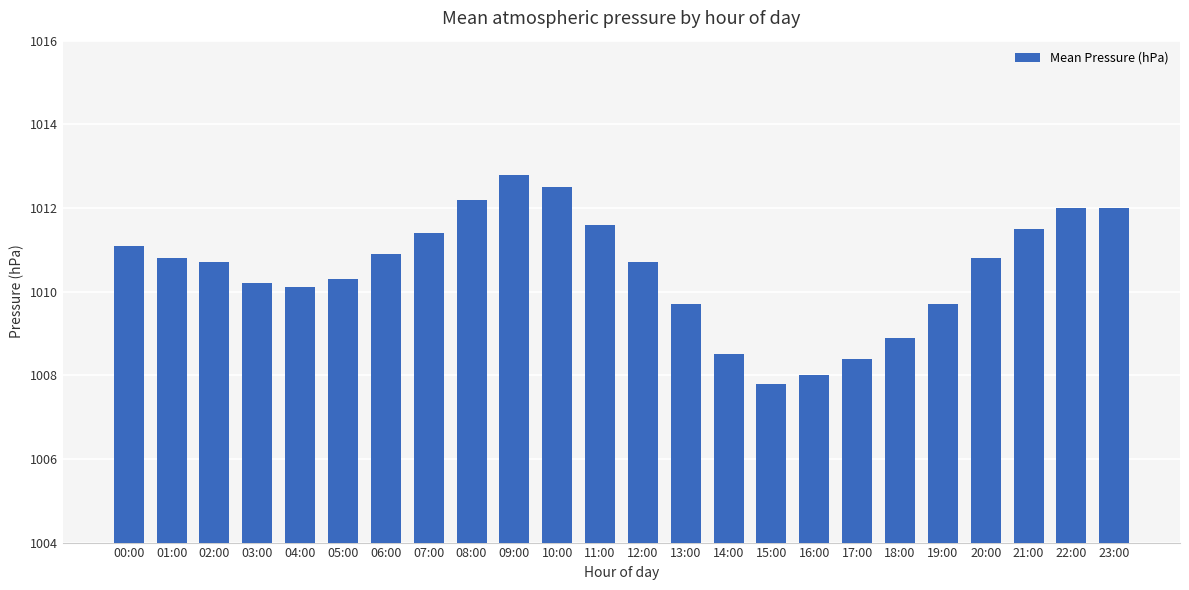

What is the approximate value at 13:00?

1009.7